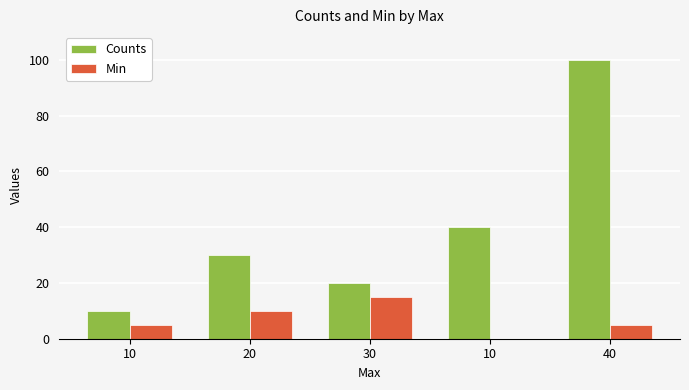

What is the approximate value of Counts at 10, to the nearest 5?

40